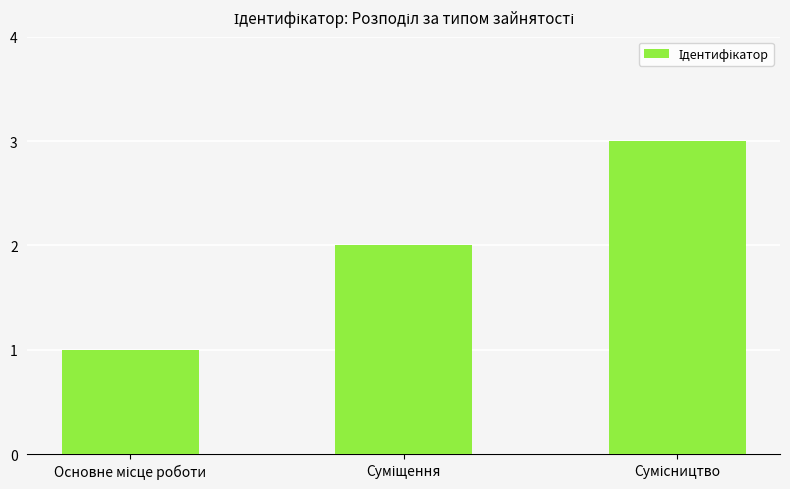

What is the greatest value displayed?

3